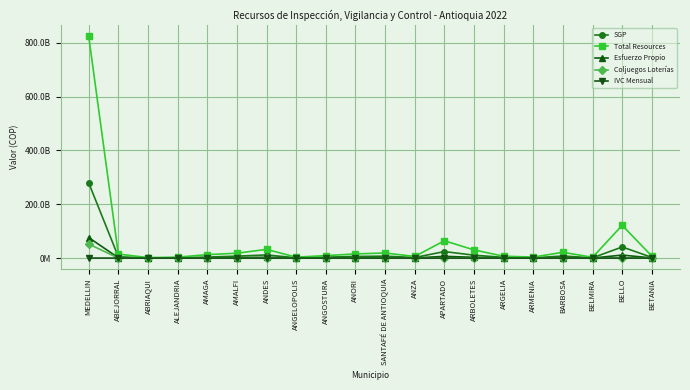

Rank the series at BARBOSA from lowest to highest value.

IVC Mensual, Coljuegos Loterías, Esfuerzo Propio, SGP, Total Resources